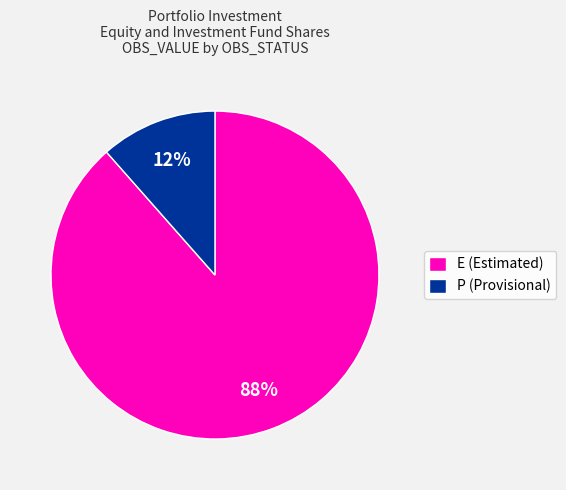

Which has a higher value, P (Provisional) or E (Estimated)?

E (Estimated)